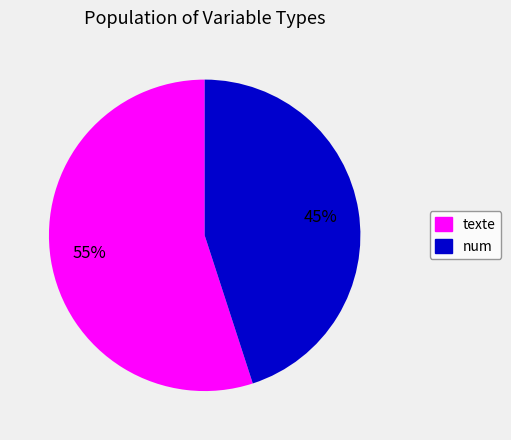

Which slice is the smallest?

num